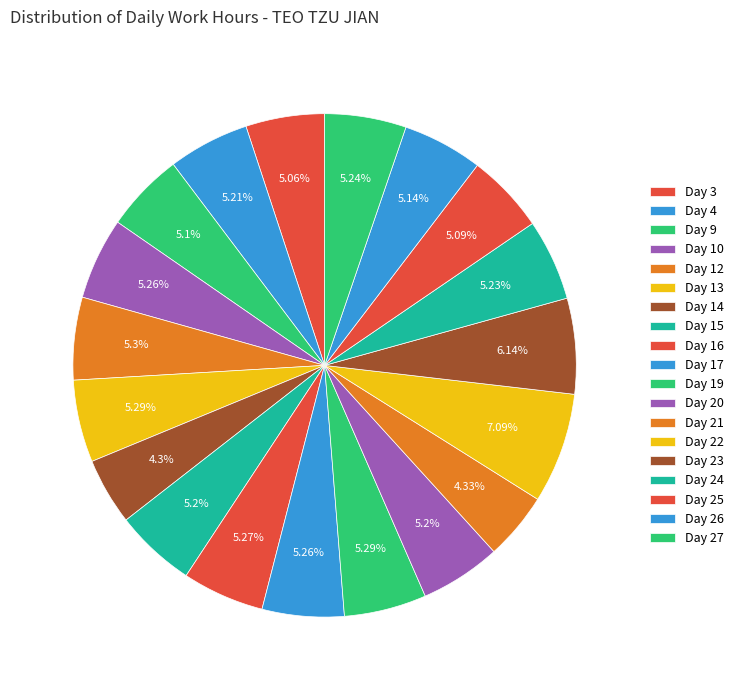

Which slice is the largest?

Day 22